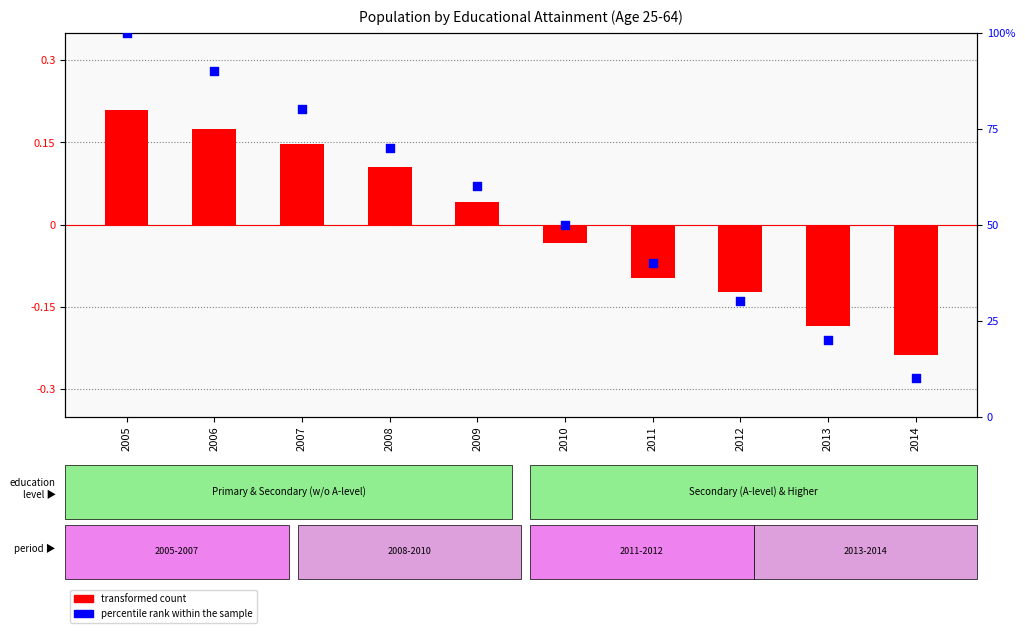

Which series reaches the maximum Y coordinate?

percentile rank within the sample